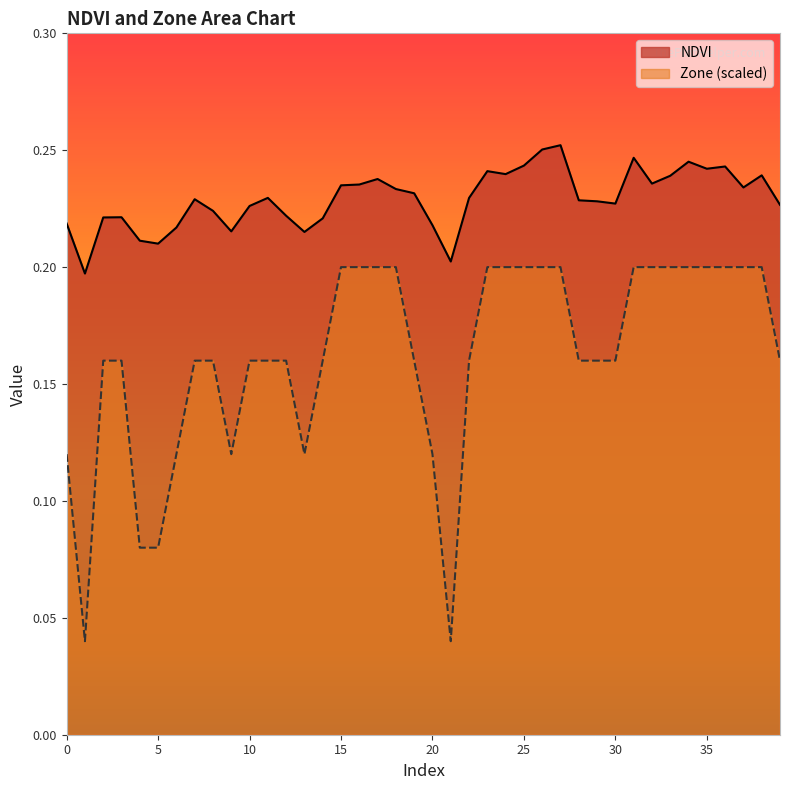

True or false: Zone and NDVI cross at least once.

False